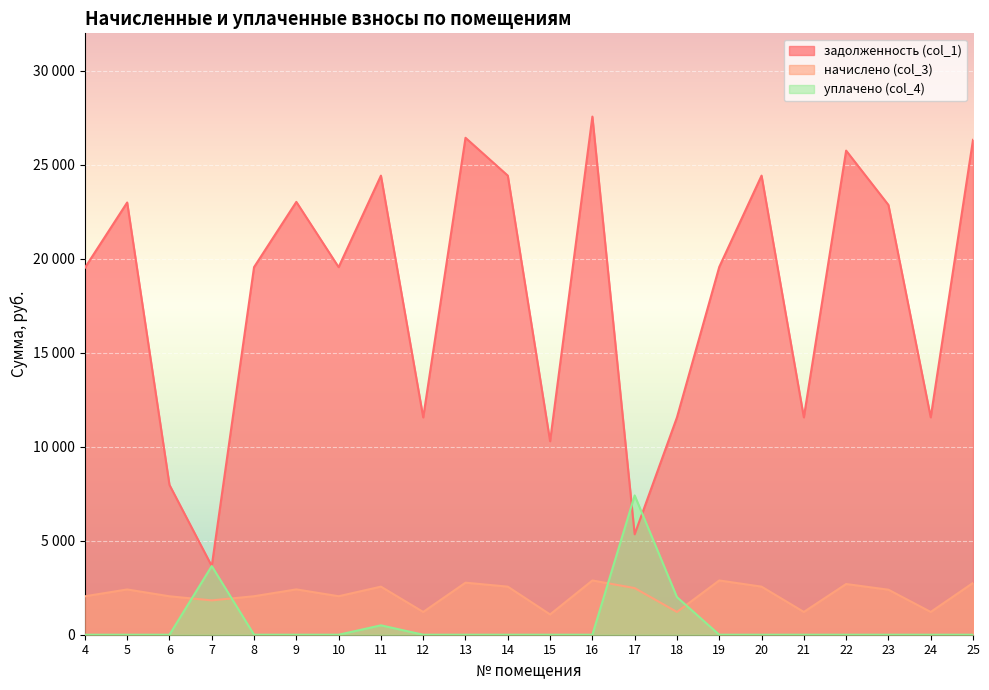

How many distinct data groups are displayed?

3